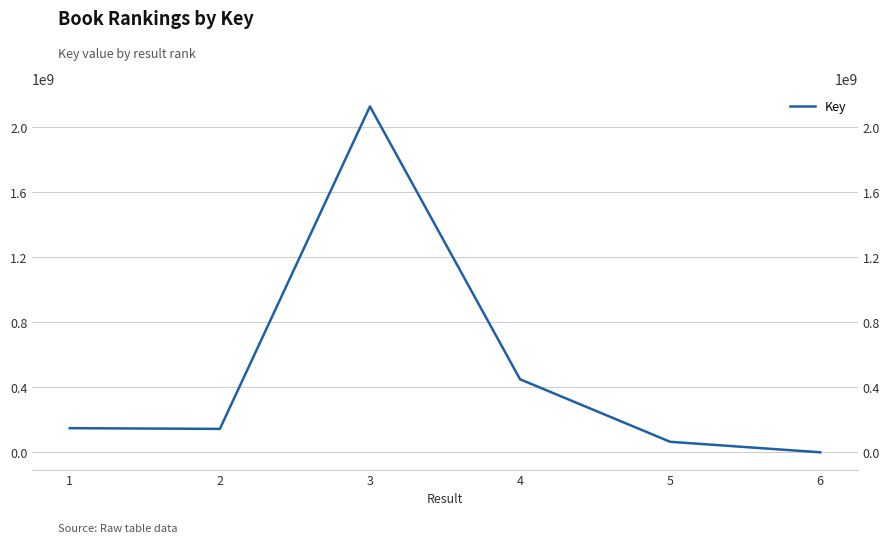

What is the difference between the second highest and second lowest values?

384926790